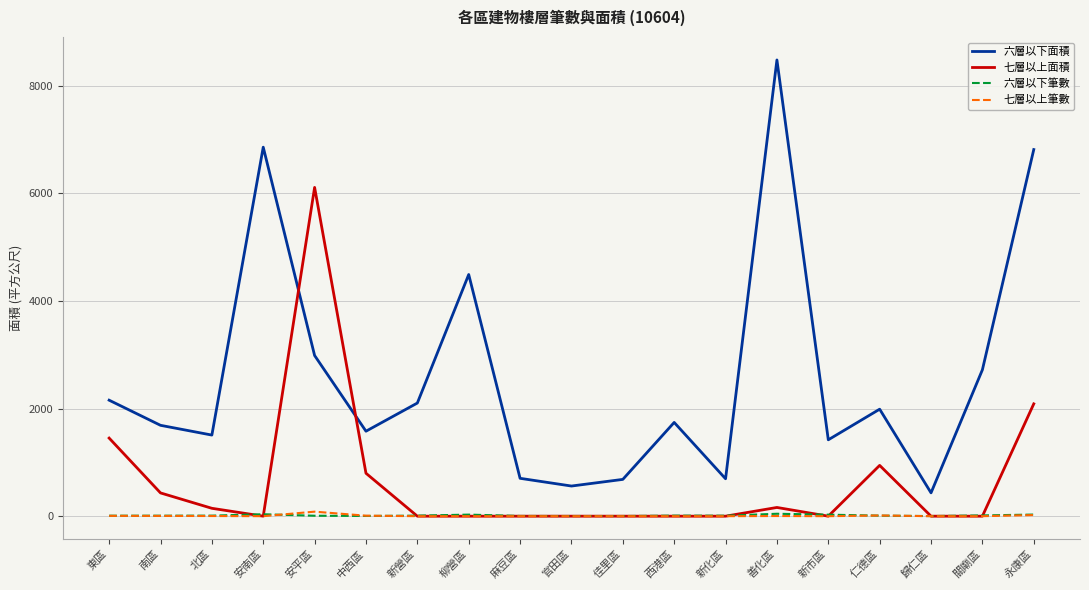

Which series ends up on top after the final intersection of 六層以下面積 and 七層以上面積?

六層以下面積